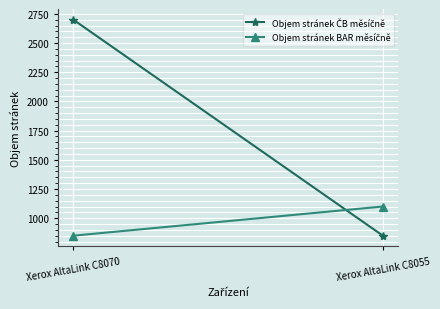

Reading left to right, transcribe all the data shown in this chart.

Objem stránek ČB měsíčně: Xerox AltaLink C8070=2700	Xerox AltaLink C8055=850
Objem stránek BAR měsíčně: Xerox AltaLink C8070=850	Xerox AltaLink C8055=1100